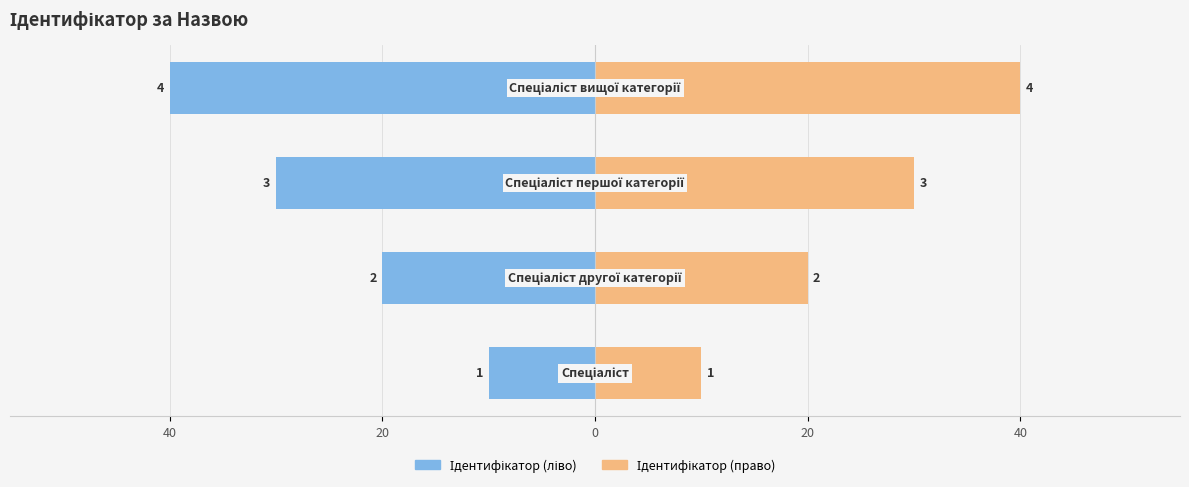

Reading left to right, extract all data points from this chart.

Ідентифікатор (ліво): -10	-20	-30	-40
Ідентифікатор (право): 10	20	30	40